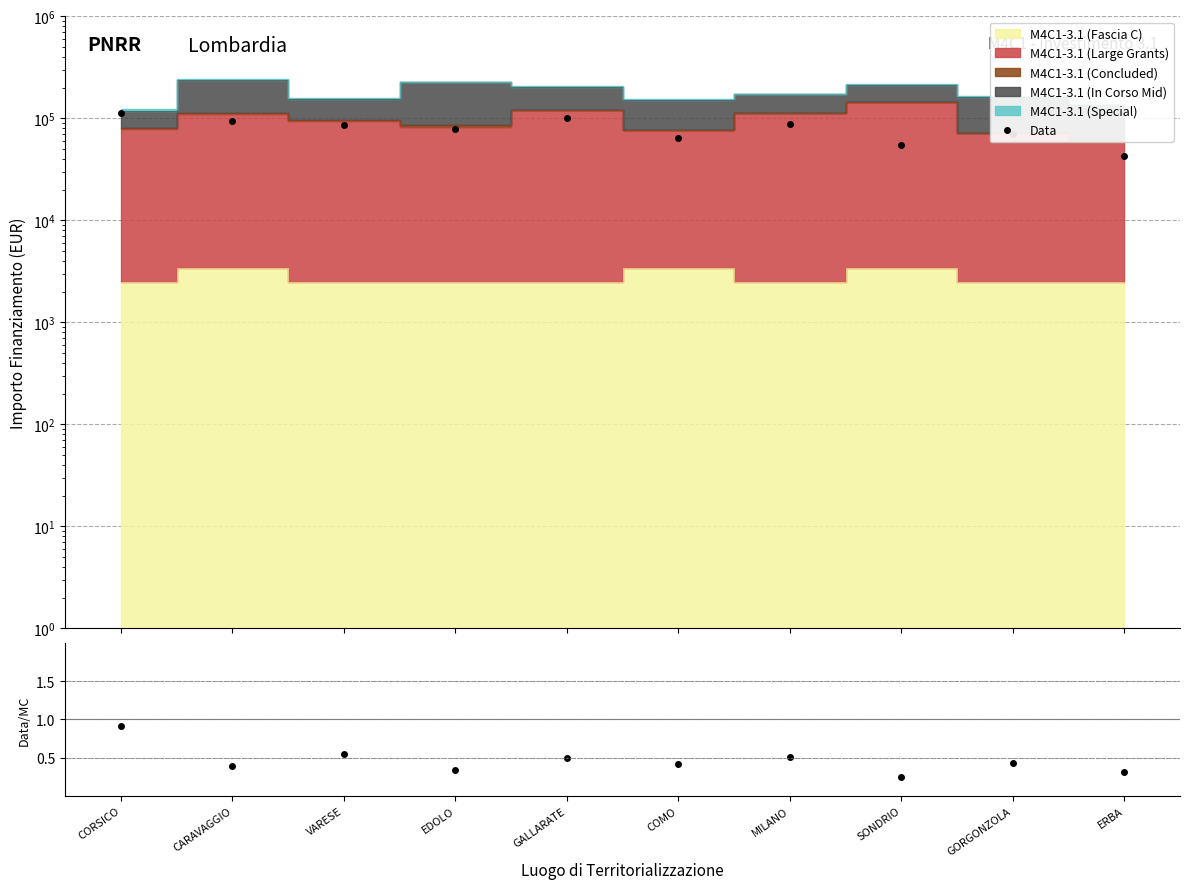

Is it true that Data equals 78000.0 at EDOLO?

True